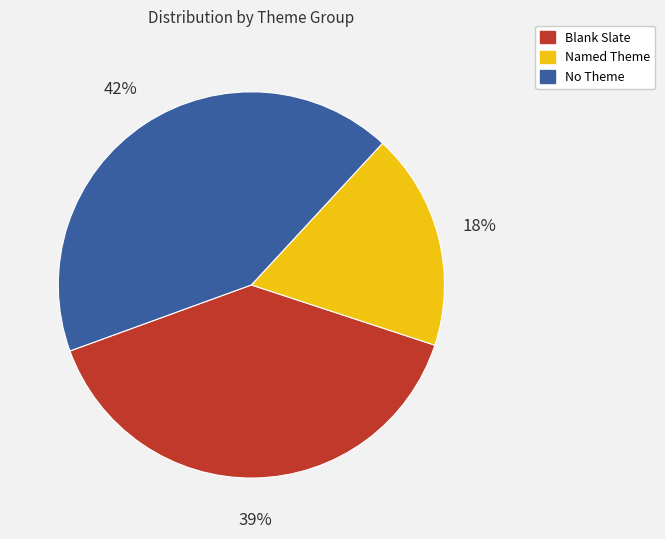

To the nearest percent, what is the difference between the largest and smallest slice percentages?

24%